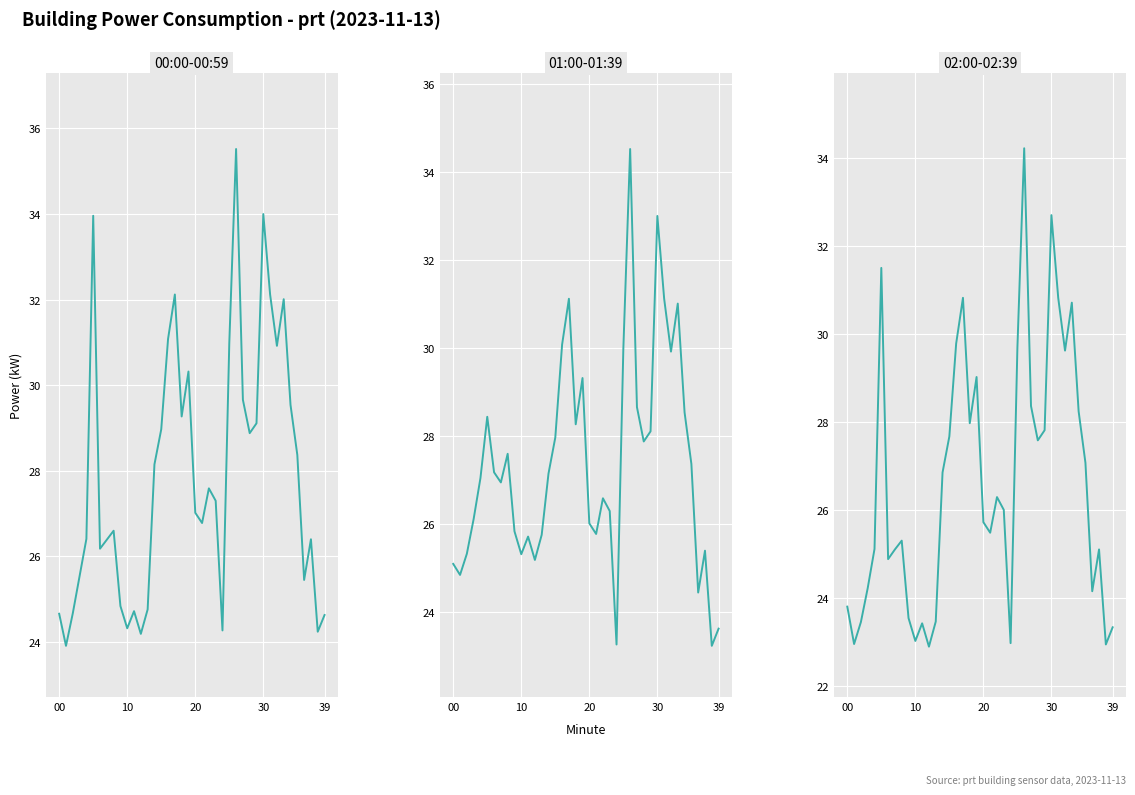

What is the total value across all series at 13?

74.0